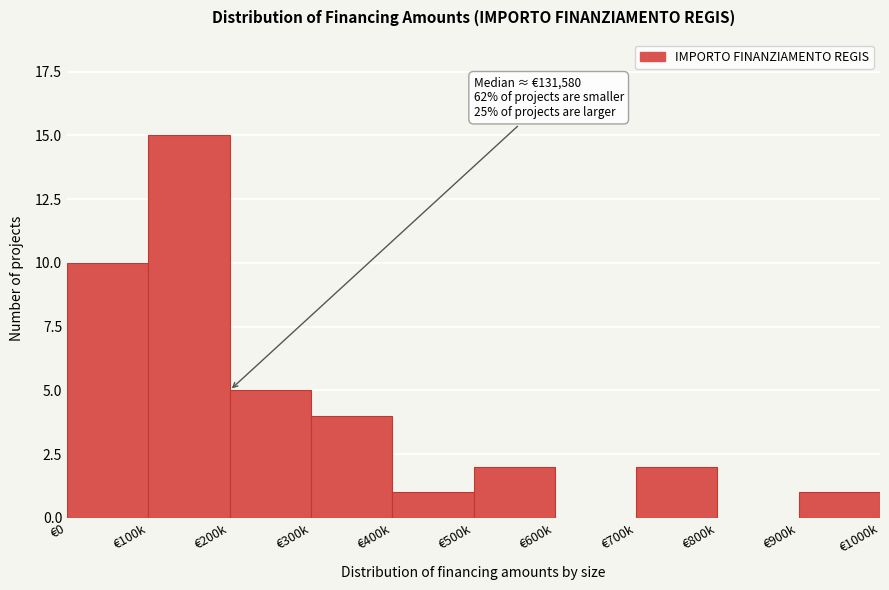

Reading right to left, list all the values displayed in this chart.

€900k=1	€800k=0	€700k=2	€600k=0	€500k=2	€400k=1	€300k=4	€200k=5	€100k=15	€0=10